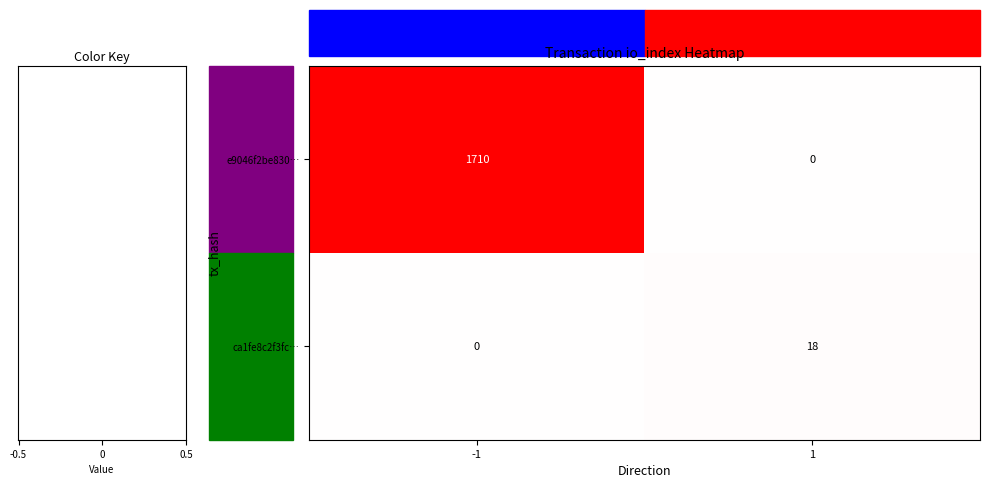

Rank the series by their average value, from highest to lowest.

e9046f2be830…, ca1fe8c2f3fc…